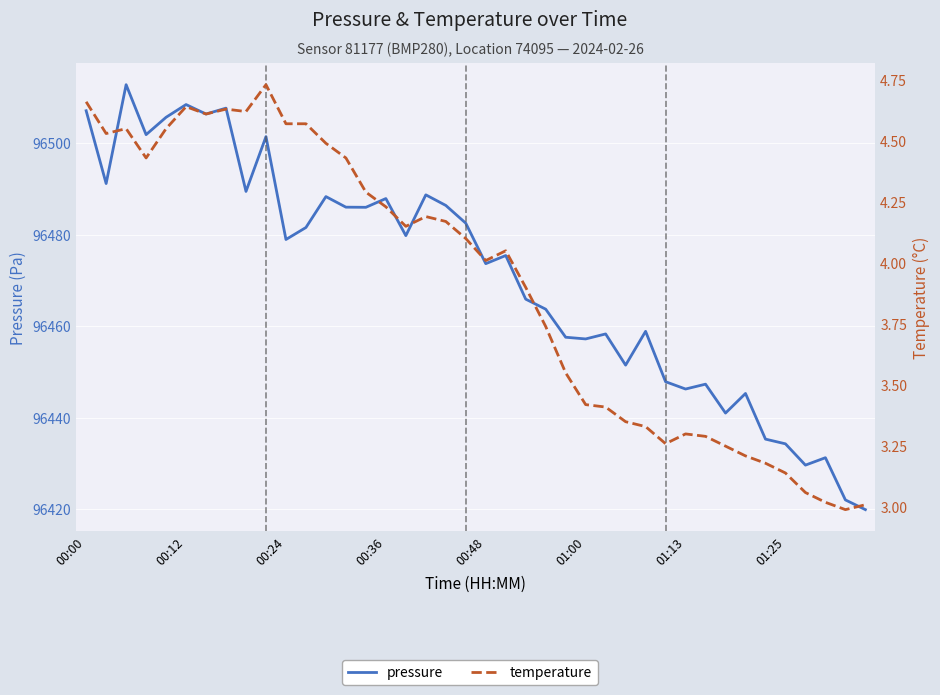

What is the highest value of the pressure series?

96512.8